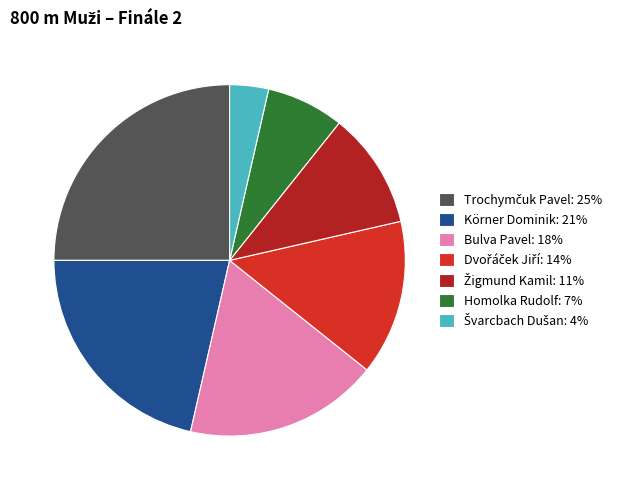

Is there any slice that represents more than half of the pie?

No